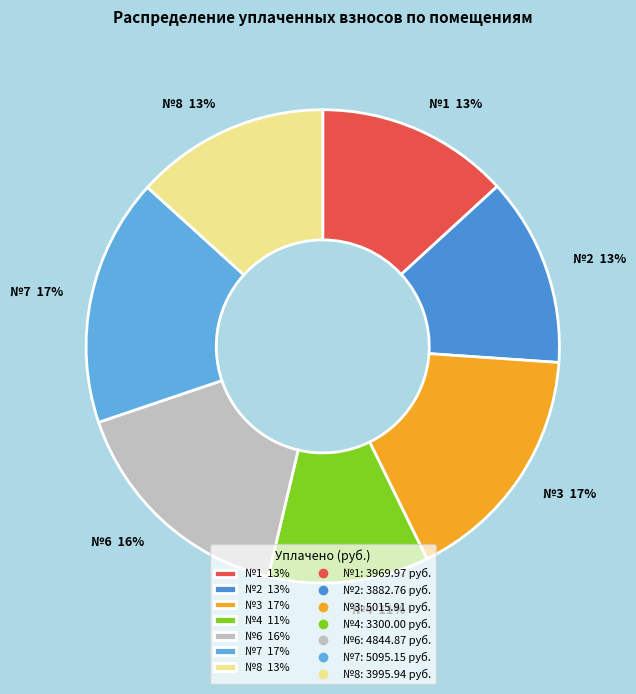

Do №7 17% and №8 13% together represent more than half of the pie?

No